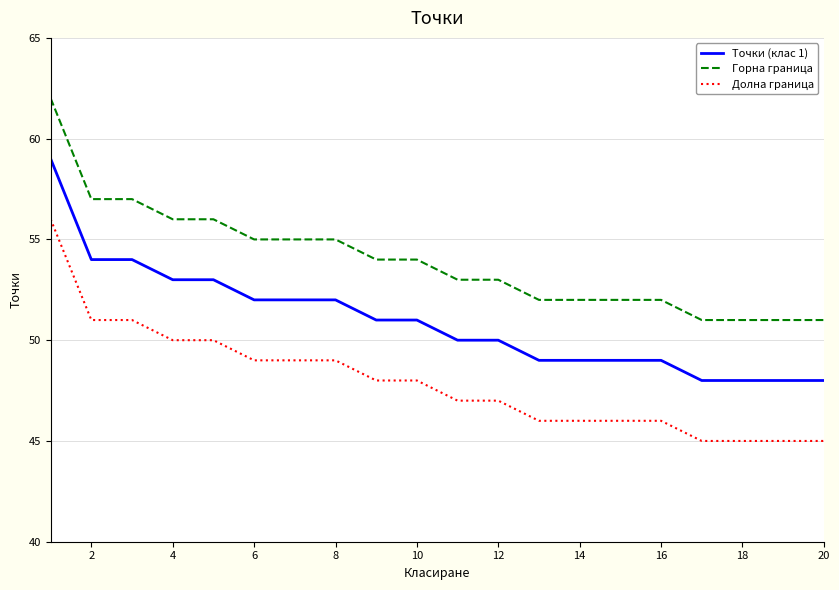

What is the difference between the maximum and minimum values in the Точки (клас 1) series?

11